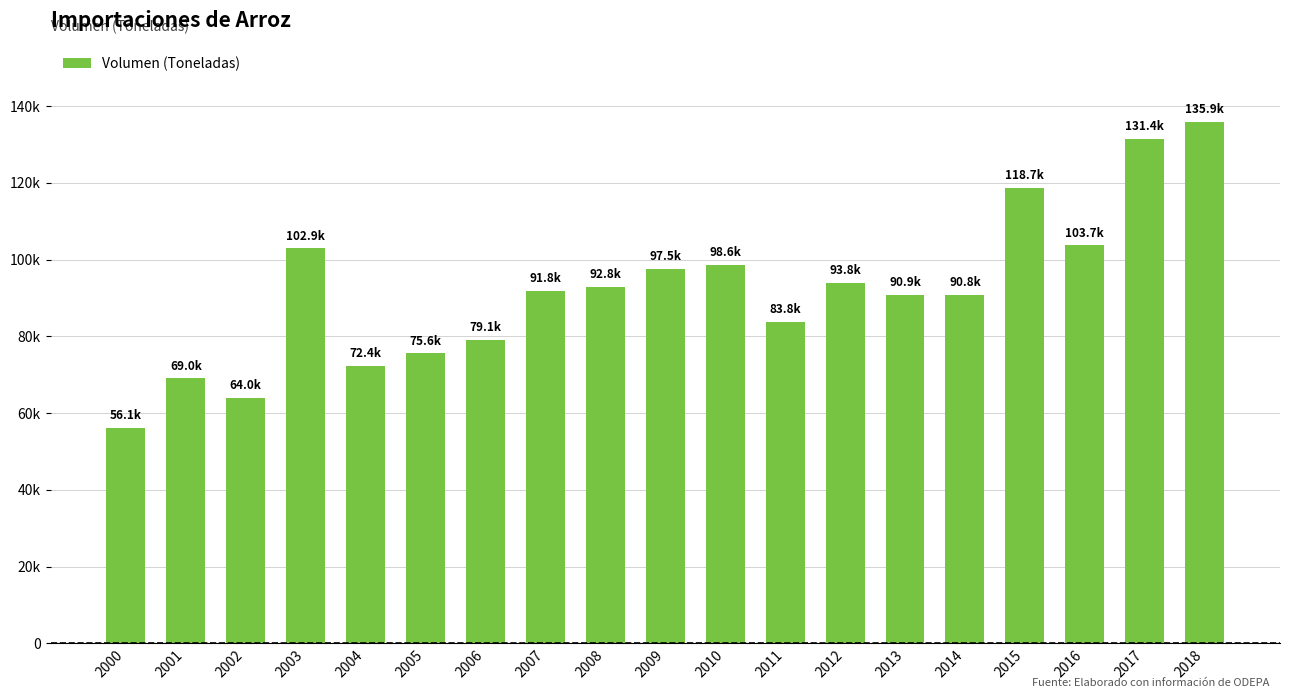

Reading right to left, transcribe all the data shown in this chart.

135898.4	131401.8	103719.5	118672.0	90777.0	90888.7	93846.7	83792.4	98554.7	97500.5	92816.9	91798.6	79107.3	75587.2	72404.6	102942.1	64015.2	69044.7	56145.1